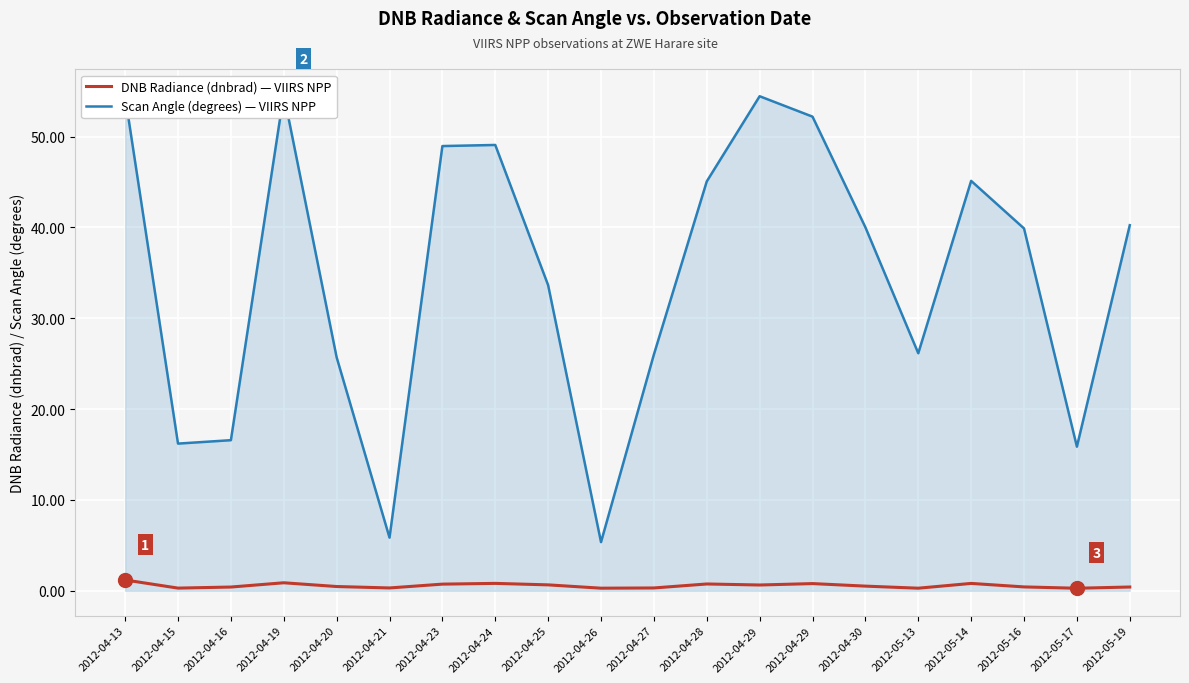

What is the label of the 3rd point from the right?

2012-05-16